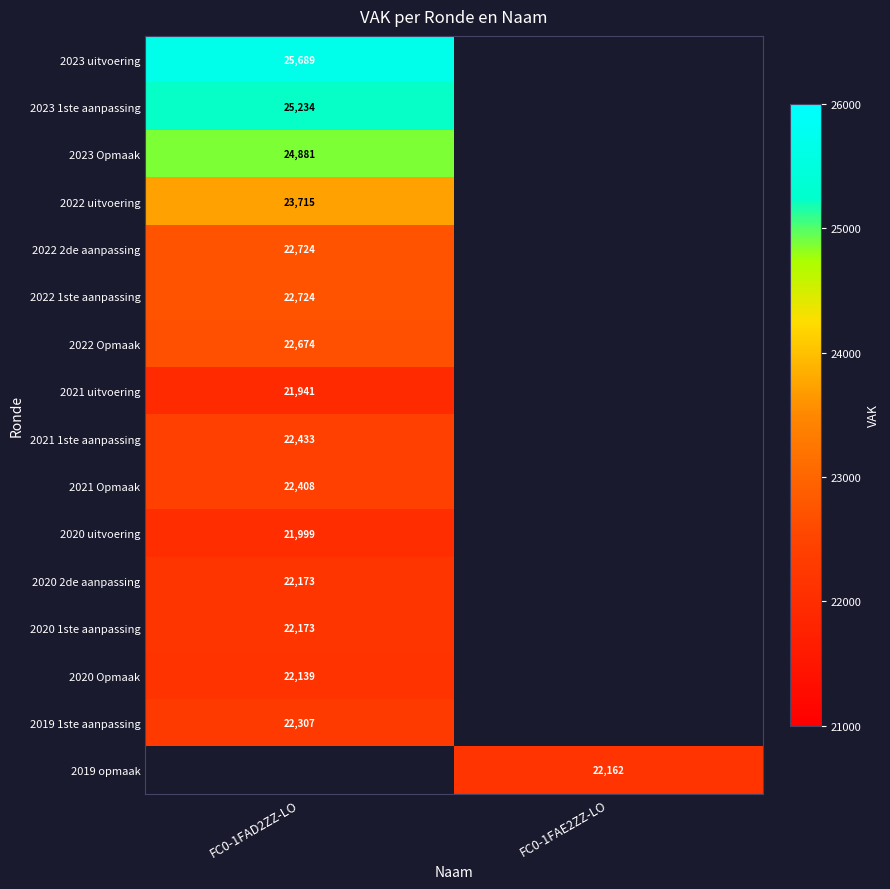

How many data points does each series have?

2